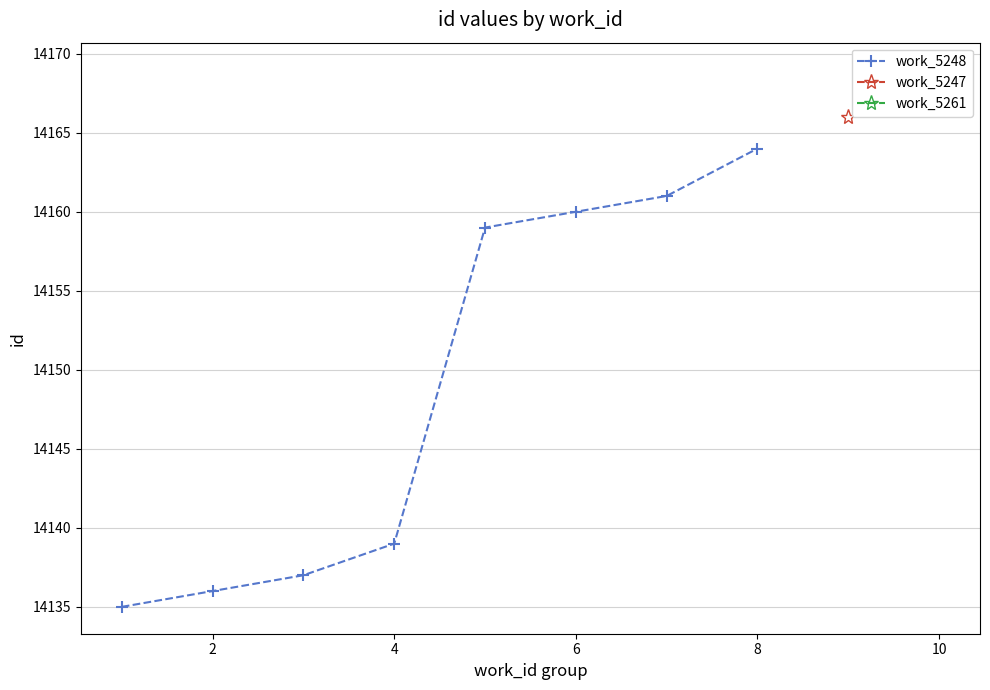

How many values exceed 14159?

3